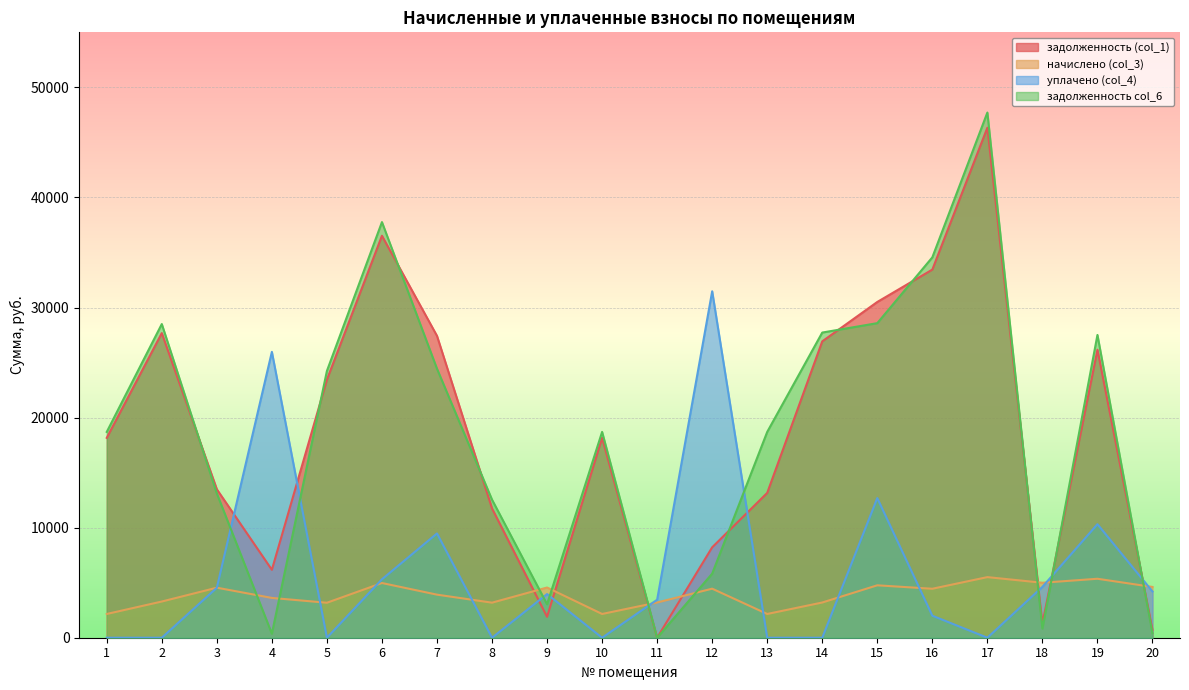

At which category does задолженность col_6 reach its first local valley?

4